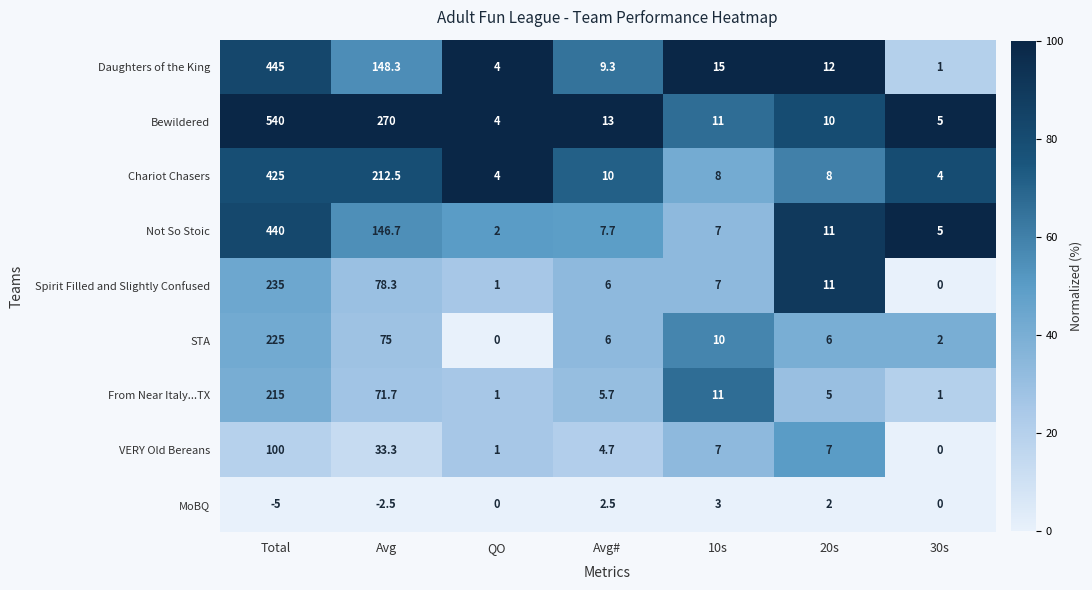

What is the minimum value shown in the chart?

-5.0